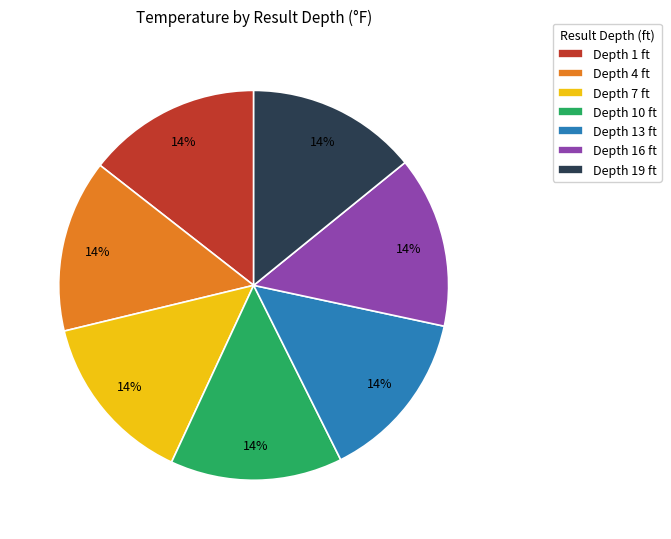

Is it true that Depth 1 ft is 7% of the pie?

False